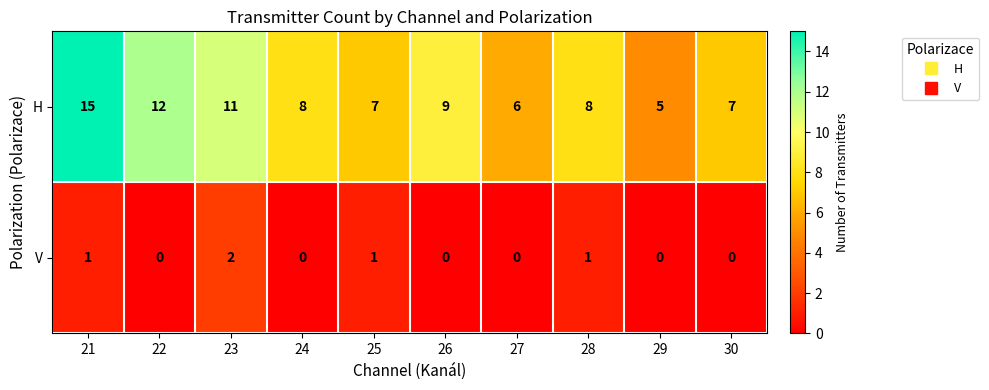

How many H values are between 7 and 11?

6